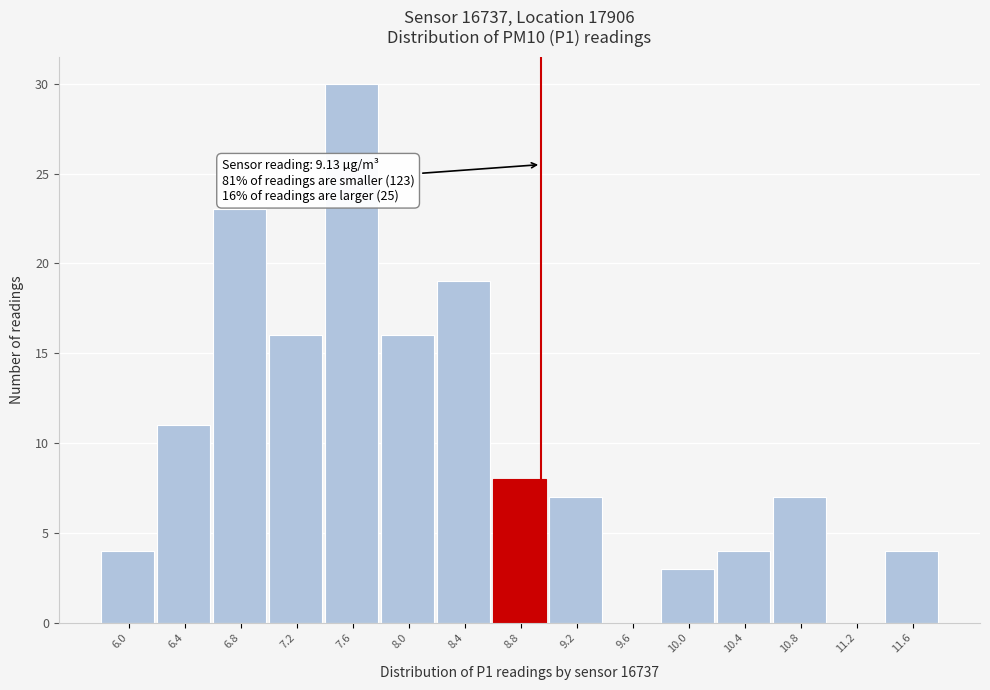

Reading left to right, extract all data points from this chart.

6.0=4	6.4=11	6.8=23	7.2=16	7.6=30	8.0=16	8.4=19	8.8=8	9.2=7	9.6=0	10.0=3	10.4=4	10.8=7	11.2=0	11.6=4